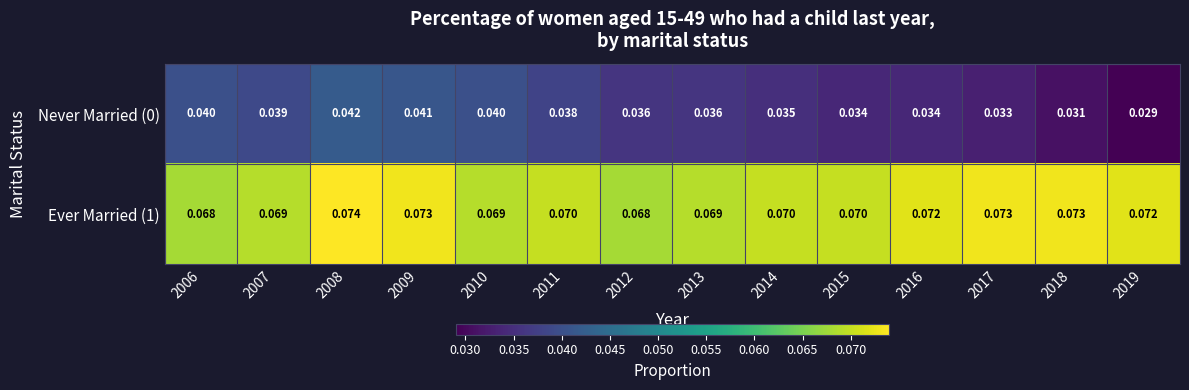

Is the value of Never Married (0) at 2009 greater than the value of Ever Married (1) at 2006?

No